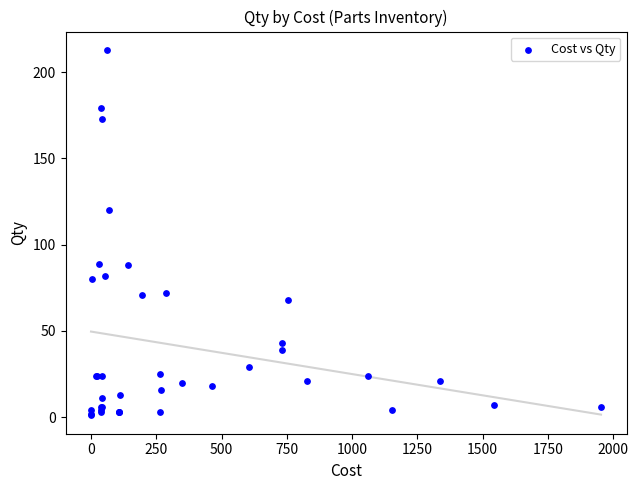

What Y value in the scatter plot is closest to 107?

120